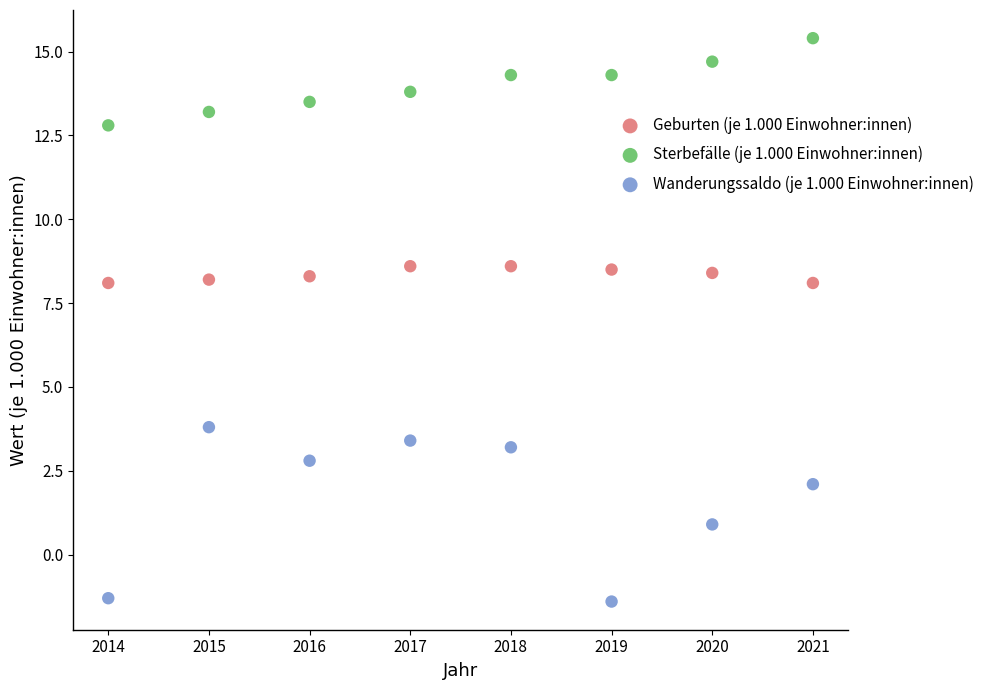

Which series has the largest Y range (max minus min)?

Wanderungssaldo (je 1.000 Einwohner:innen)